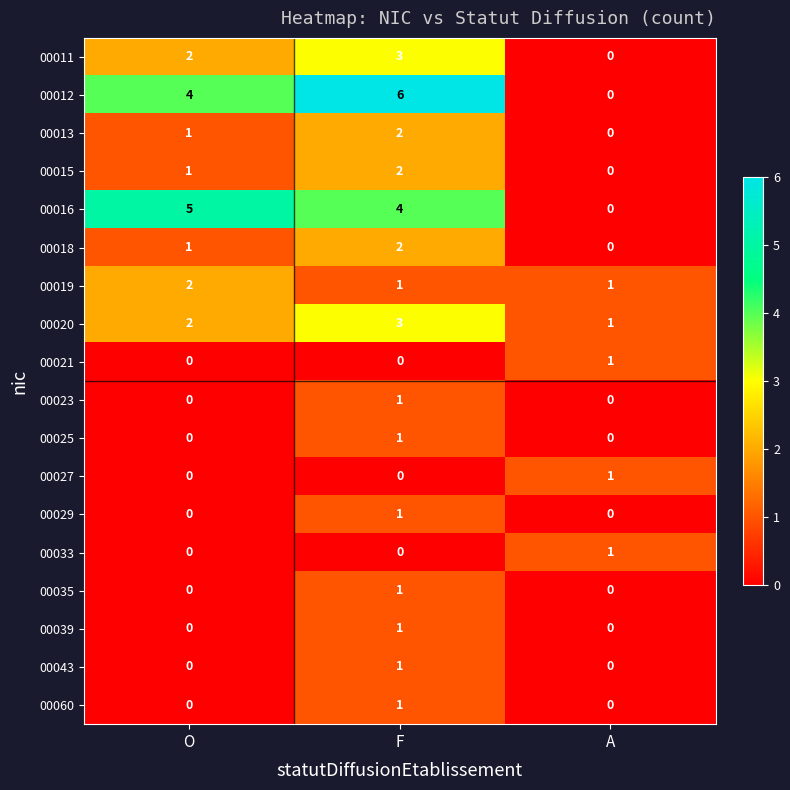

Is it true that 00025 equals 0 at A?

True